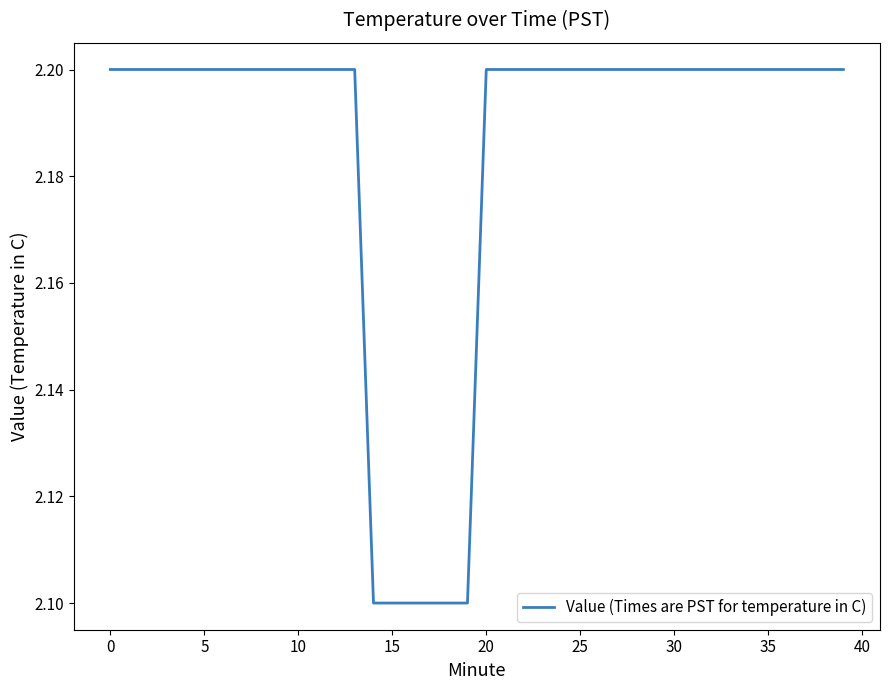

What is the minimum value shown in the chart?

2.1